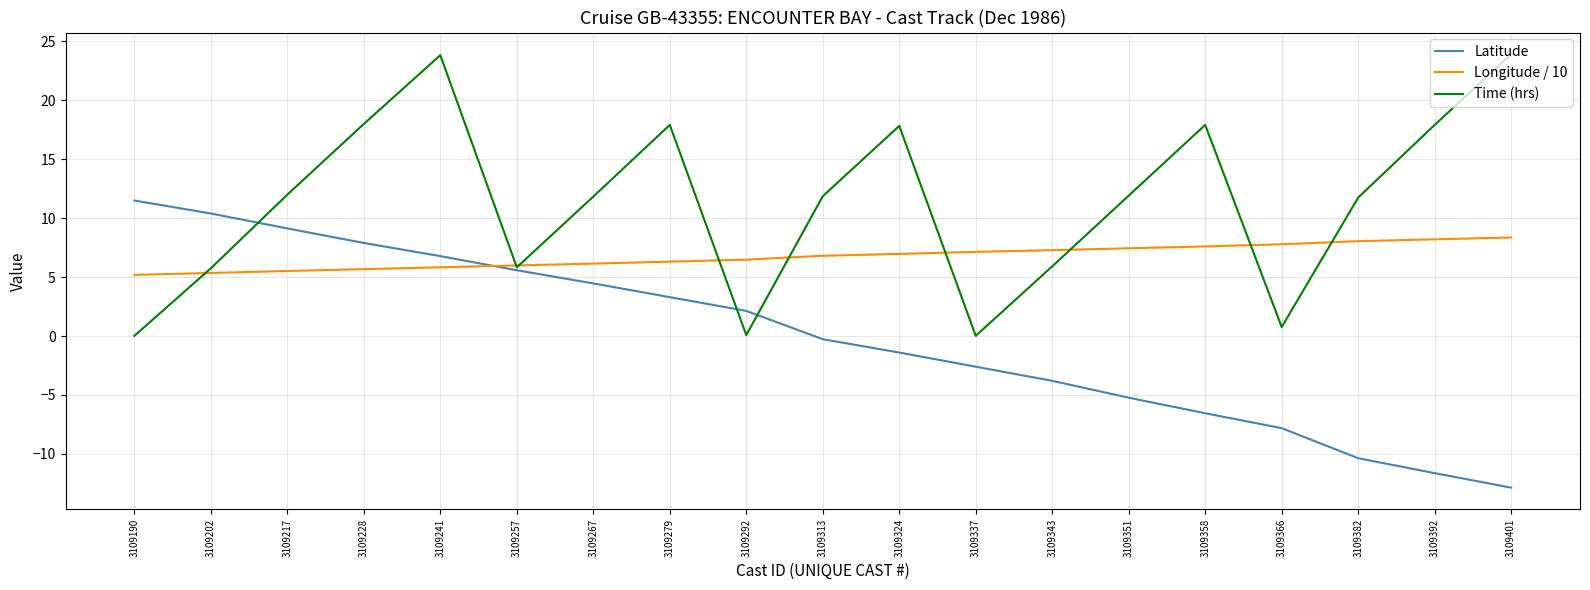

True or false: Longitude / 10 and Latitude cross at least once.

True